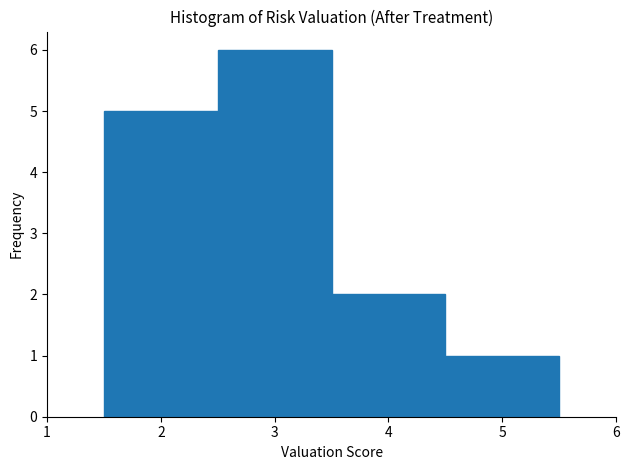

Which range on the x-axis has the tallest bar?

2.5 to 3.5